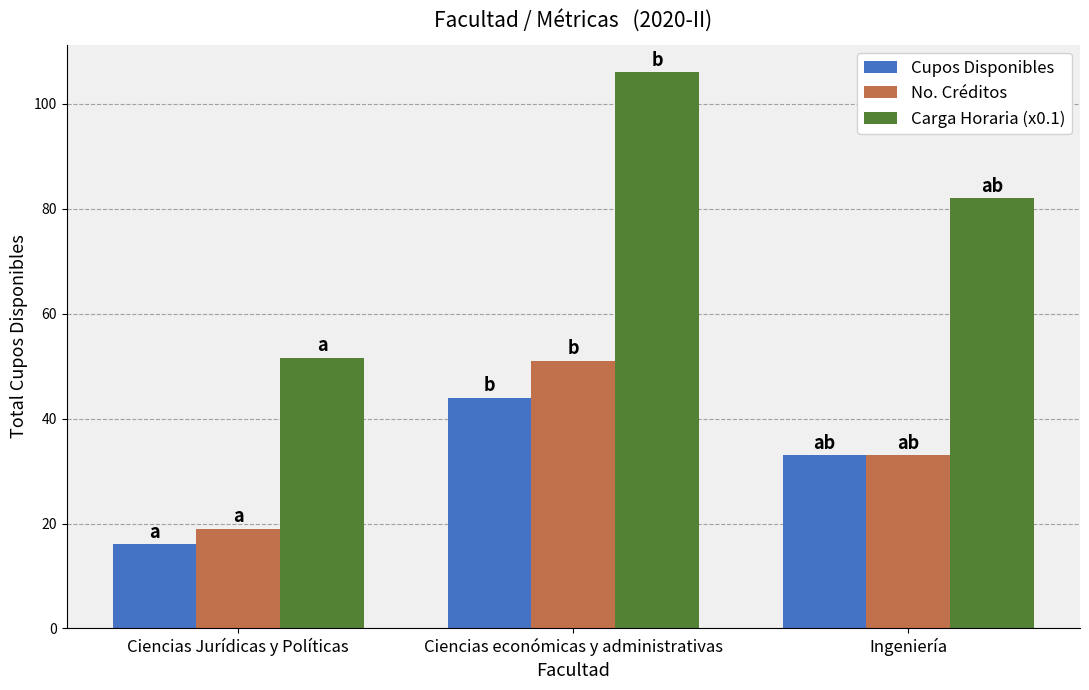

What is the average value of the Carga Horaria (x0.1) series?

79.9